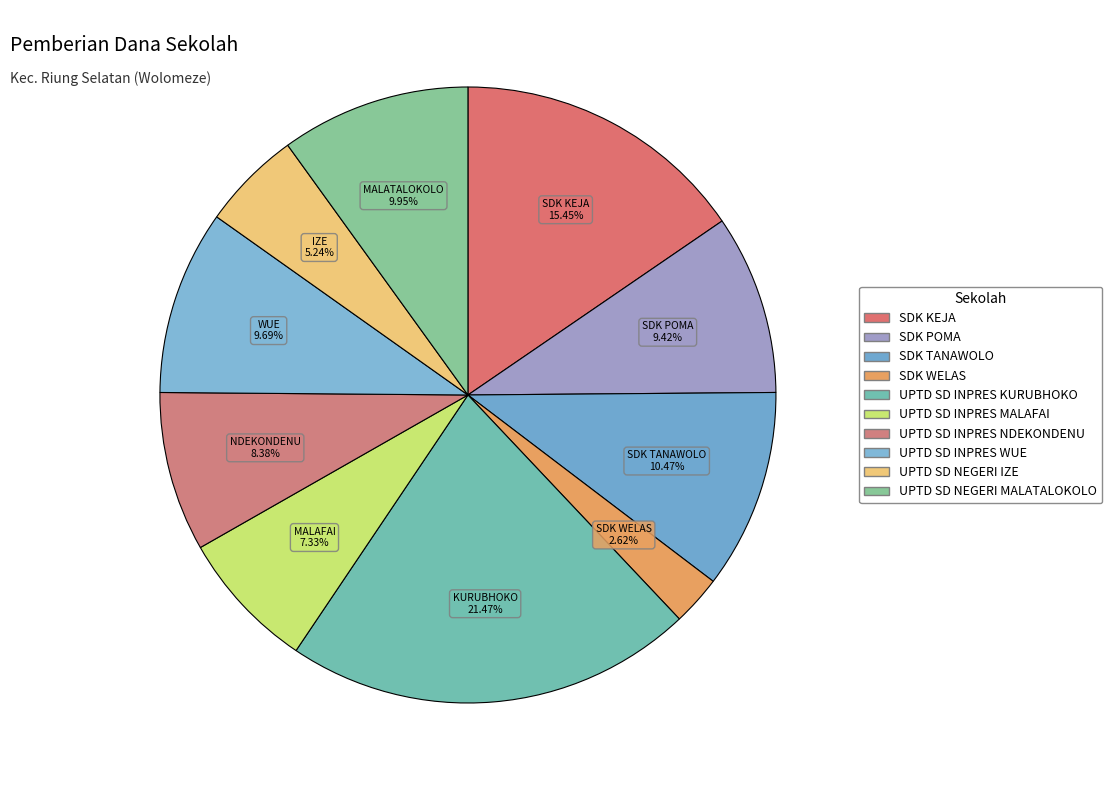

Which has a higher value, UPTD SD NEGERI MALATALOKOLO or SDK KEJA?

SDK KEJA